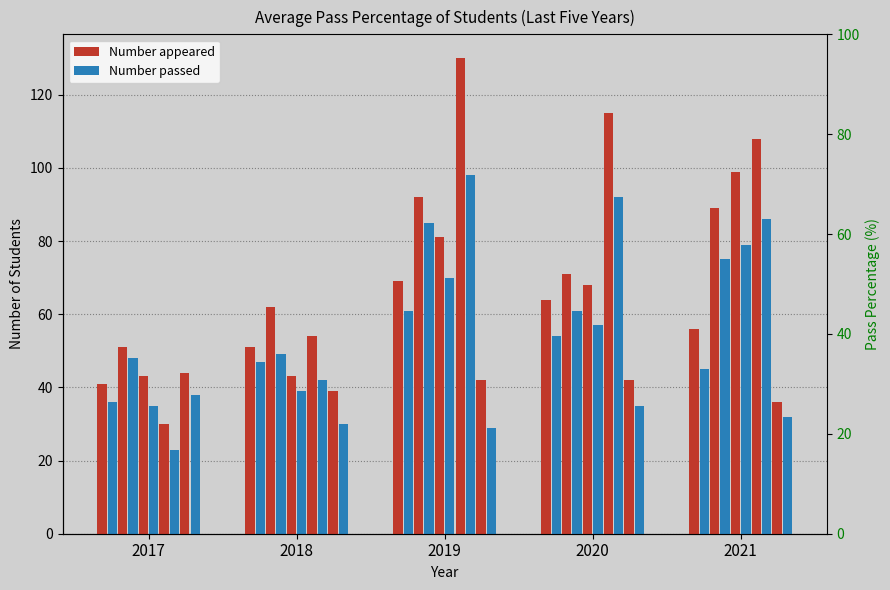

What is the value of the passed bar at the 4th from the left?

54